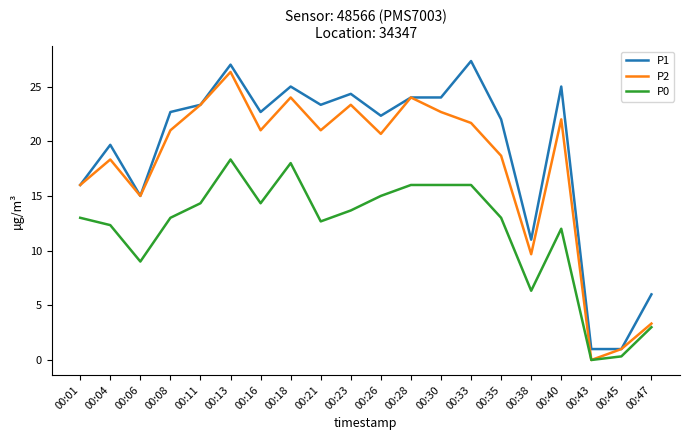

True or false: P1 and P0 cross at least once.

False